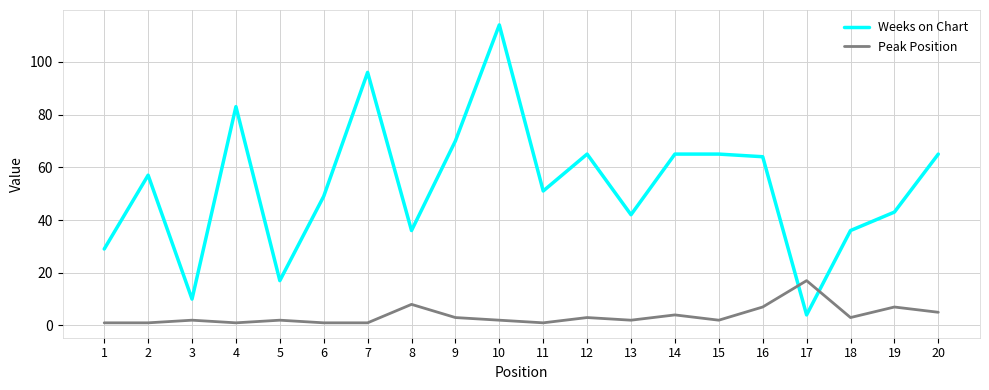

How many intersections are there between Weeks on Chart and Peak Position?

2